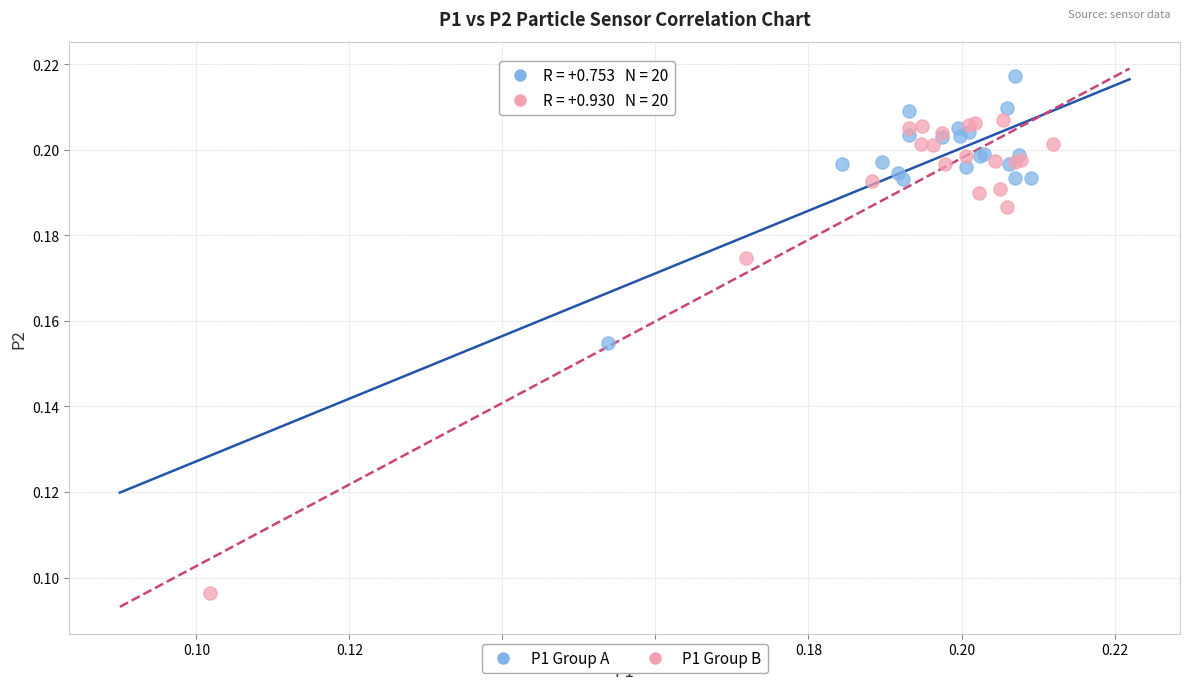

Which series reaches the maximum Y coordinate?

P1 Group A